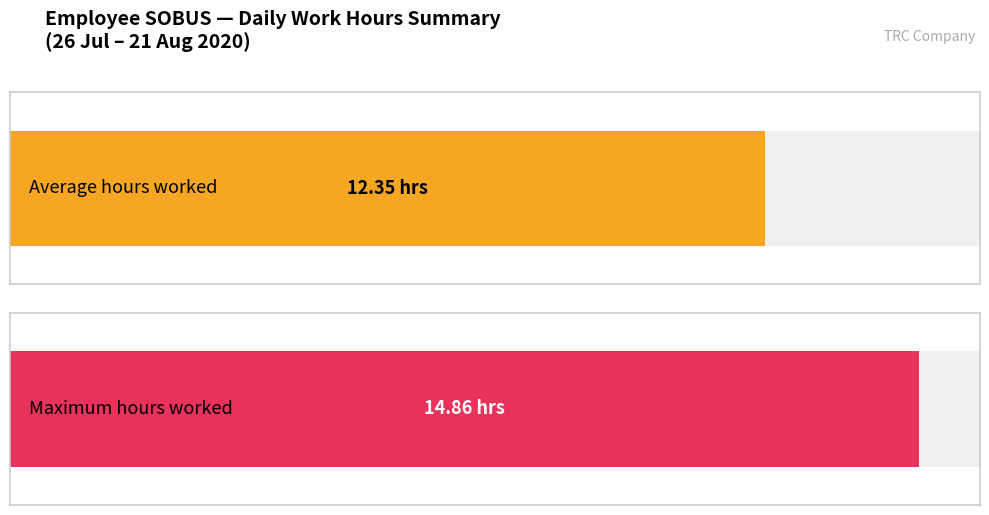

Does the chart contain any negative values?

No